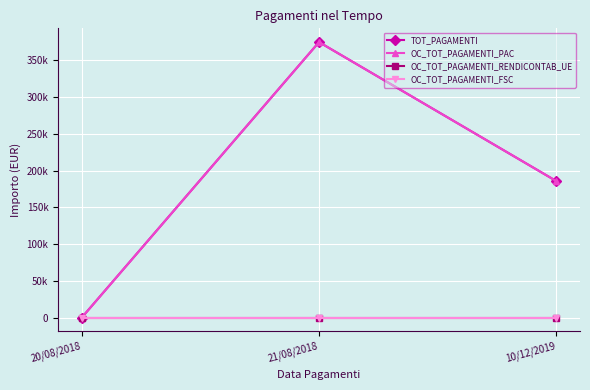

Which series changed the most between 20/08/2018 and 21/08/2018?

TOT_PAGAMENTI